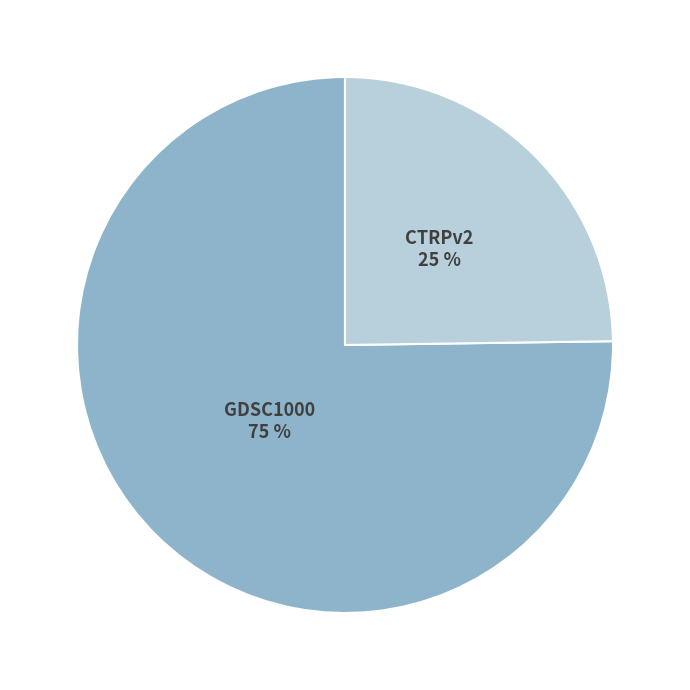

Is there a majority slice in this chart?

Yes